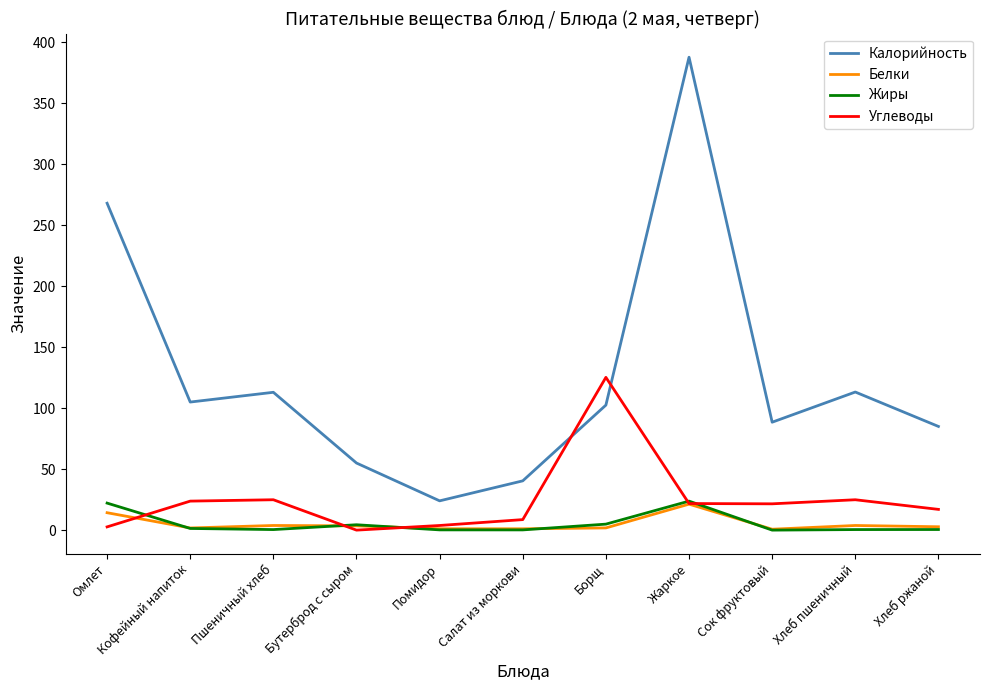

Is the value of Углеводы at Помидор greater than the value of Жиры at Омлет?

No